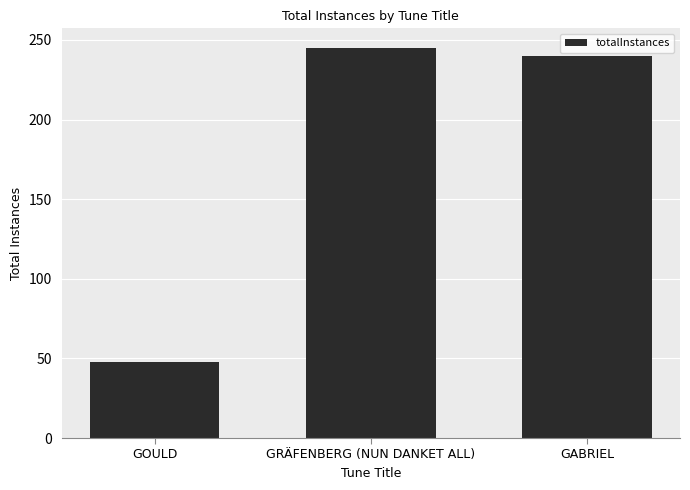

Reading left to right, list all the values displayed in this chart.

GOULD=48	GRÄFENBERG (NUN DANKET ALL)=245	GABRIEL=240